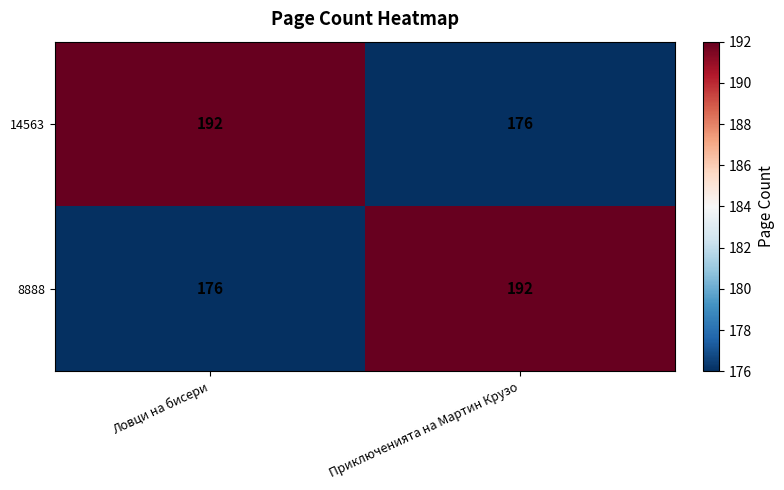

What is the smallest value displayed?

176